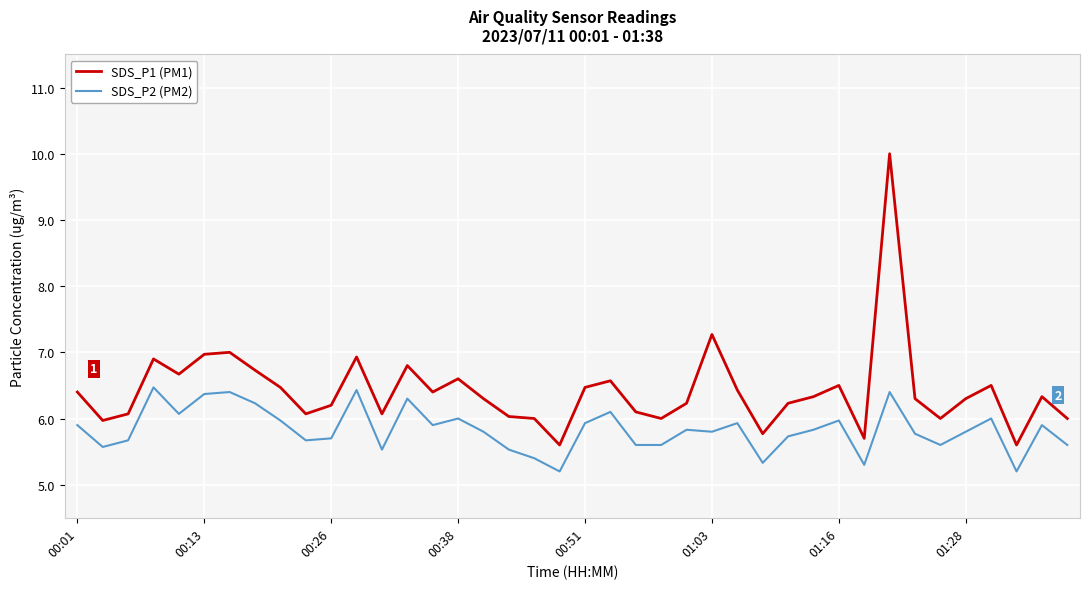

At how many categories does at least one series exceed 9?

1